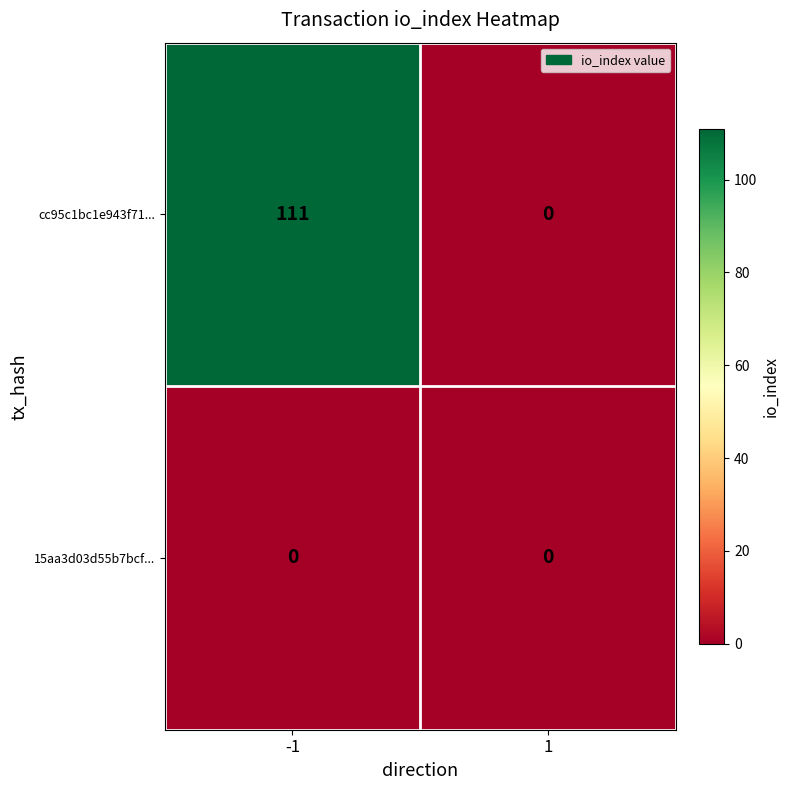

Count the number of categories in the chart.

2